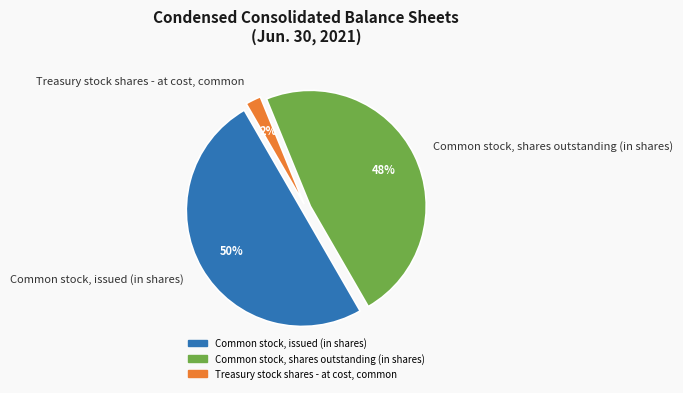

True or false: Treasury stock shares - at cost, common accounts for 2% of the total.

True